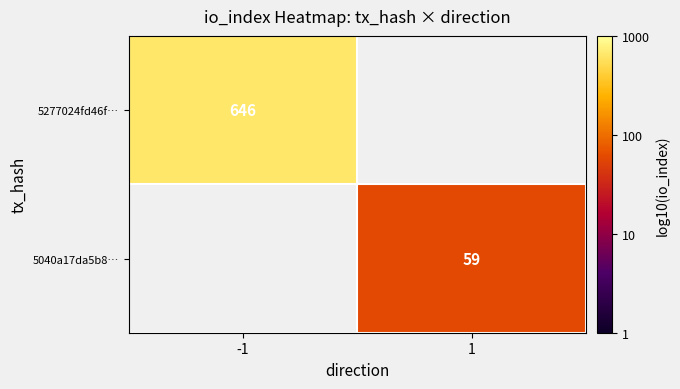

Which series has the widest spread of values?

5277024fd46f…